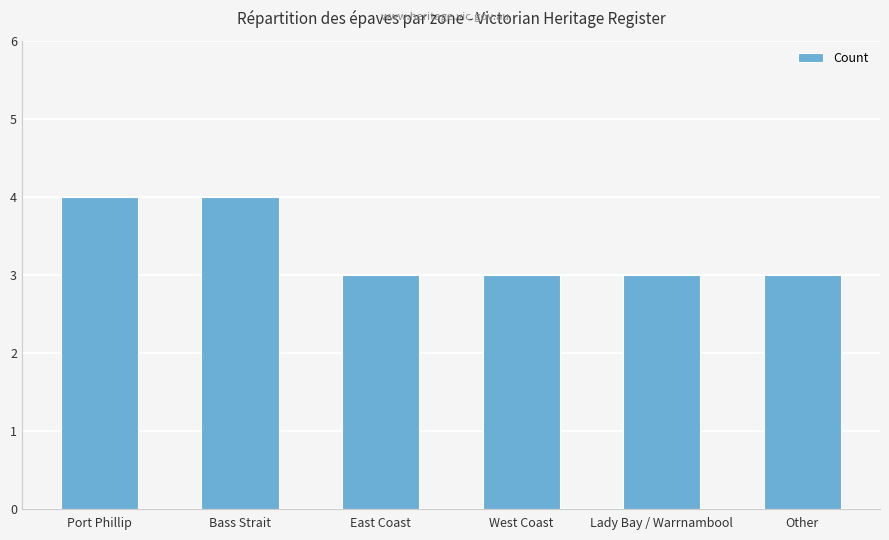

Are the bars grouped side by side (vs. stacked)?

No